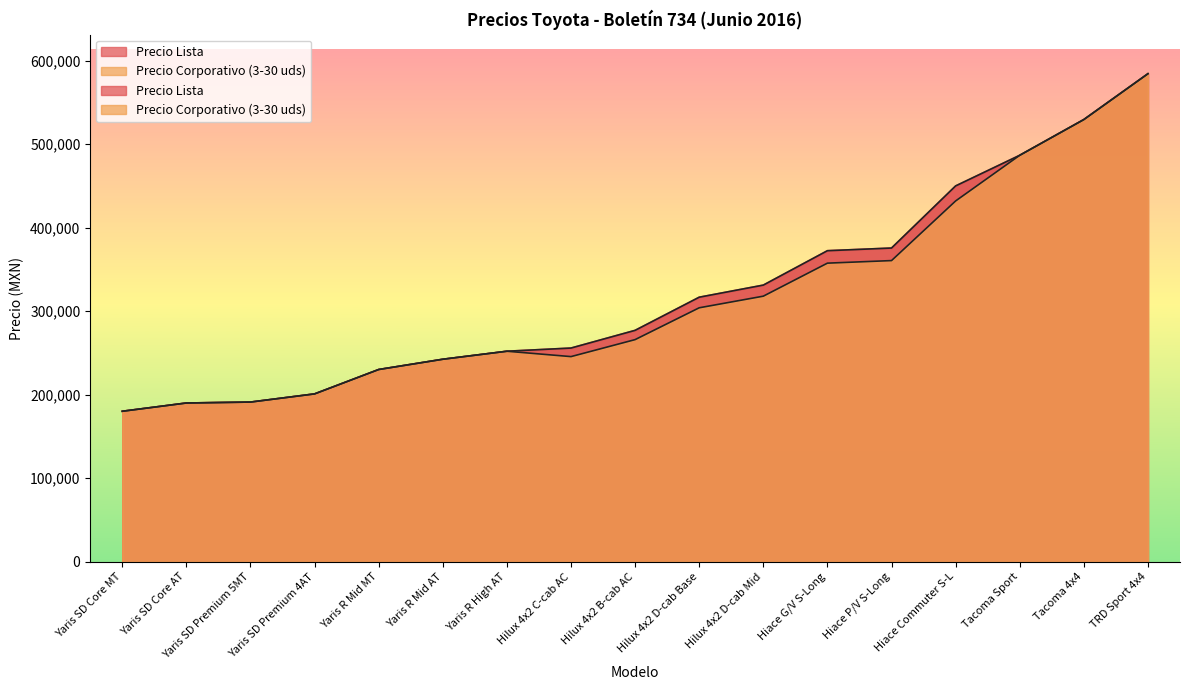

Read the Precio Corporativo (3-30 uds) value at Yaris R Mid MT.

230100